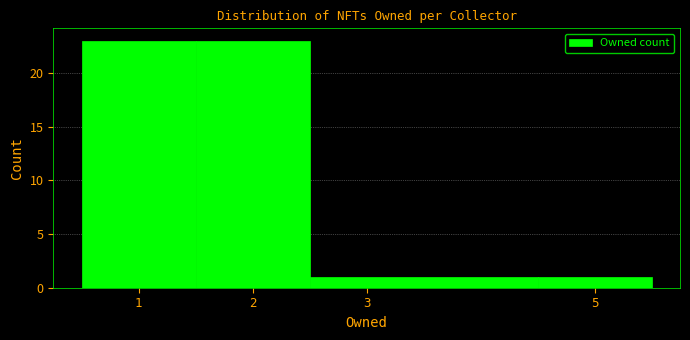

Reading left to right, transcribe this chart: for each bar, give the range it covers on the x-axis and its height. The values are not printed on the chart, so give them approximately, as read against the axis.

0.5 to 1.5: 23
1.5 to 2.5: 23
2.5 to 4.5: 1
4.5 to 5.5: 1